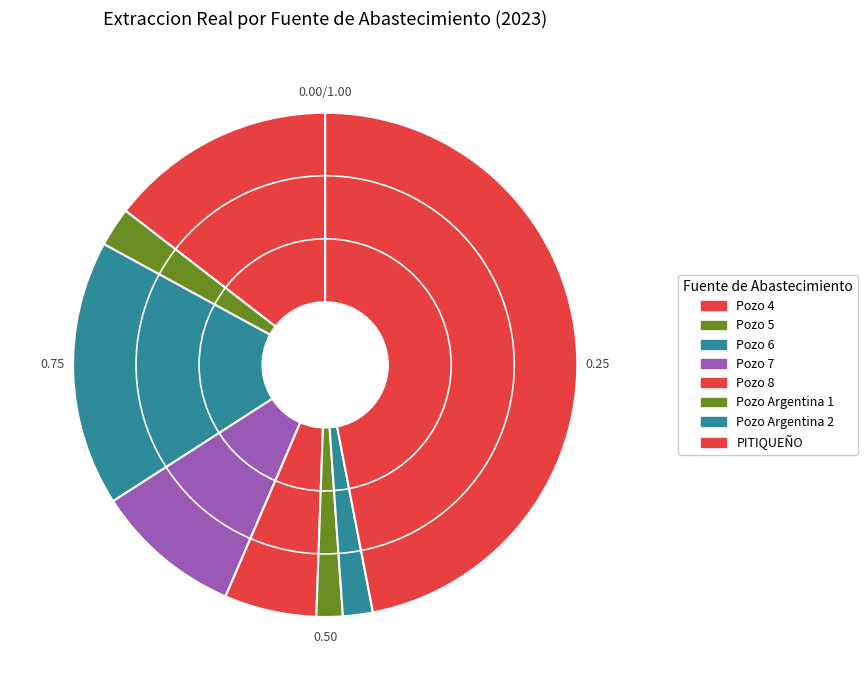

Between Pozo 8 and Pozo 4, which is larger?

Pozo 4